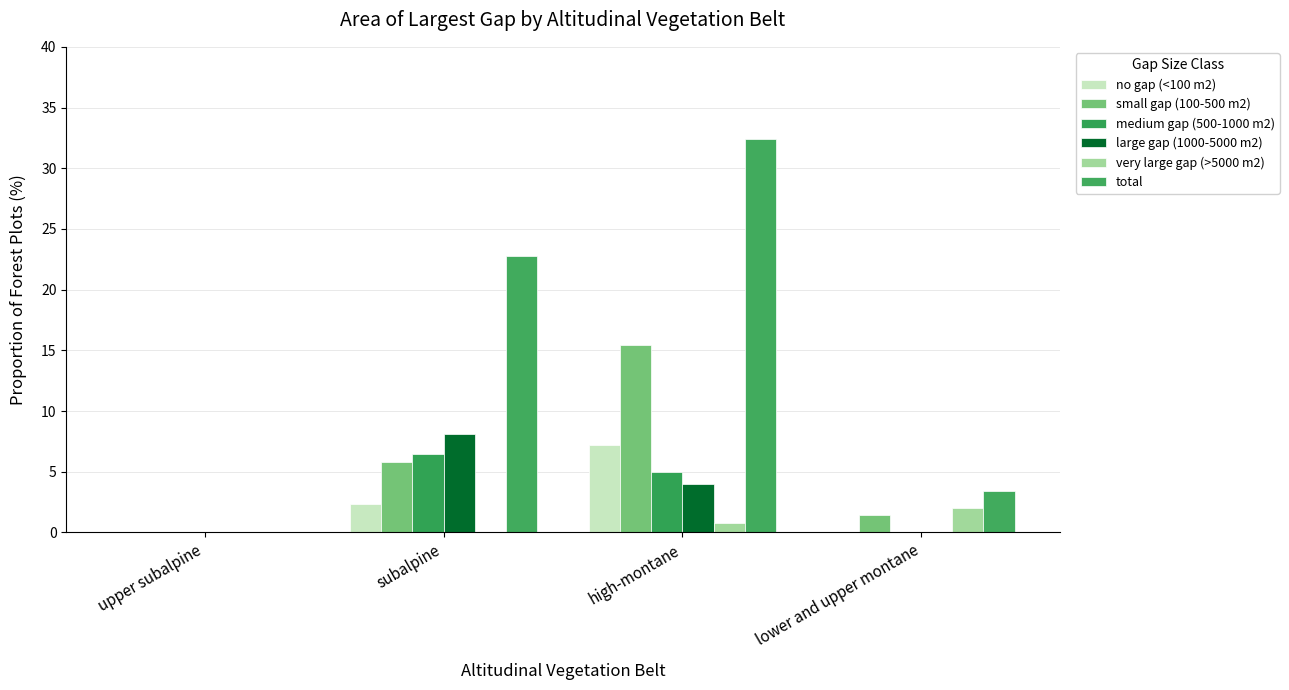

The large gap (1000-5000 m2) series shows 4.4 at upper subalpine. True or false?

False